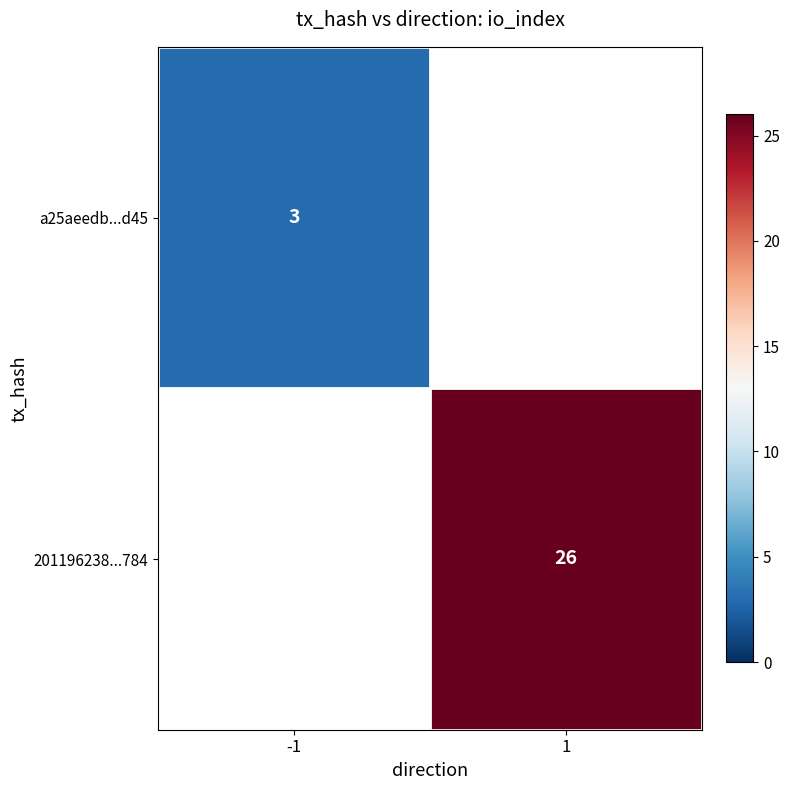

At how many categories does at least one series exceed 20?

1